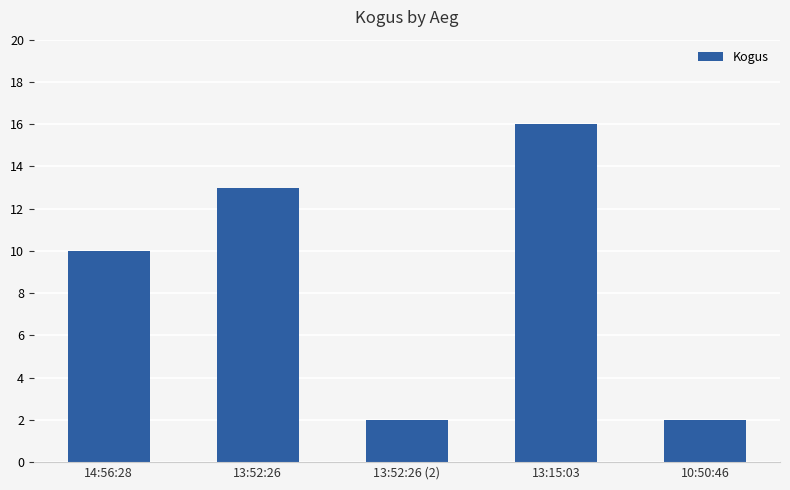

At which label is the value closest to 9?

14:56:28